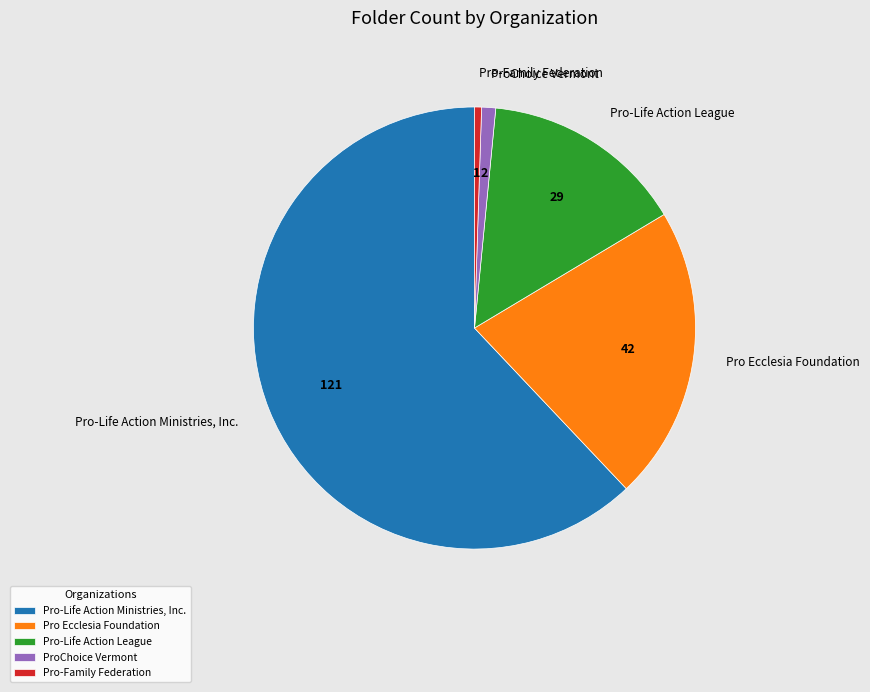

What is the smallest slice in the pie chart?

Pro-Family Federation